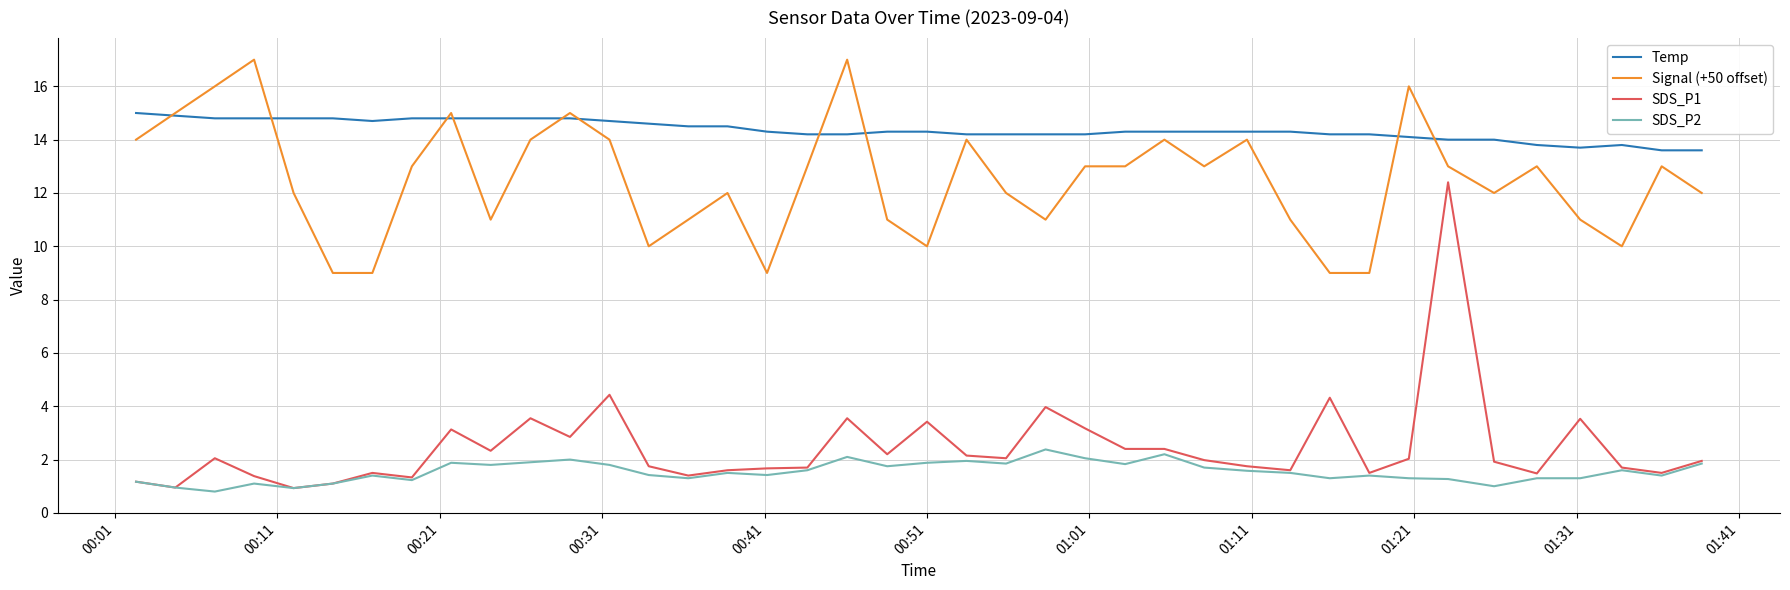

How many intersections are there between Signal (+50 offset) and Temp?

10